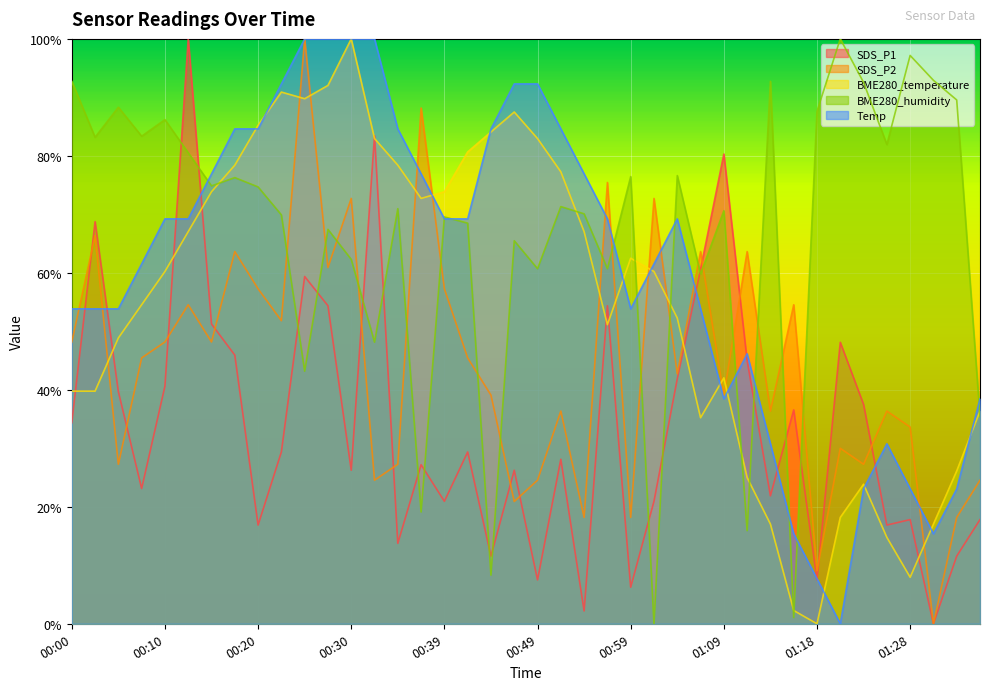

What is the value of the BME280_humidity point at the 21st from the left?

0.6